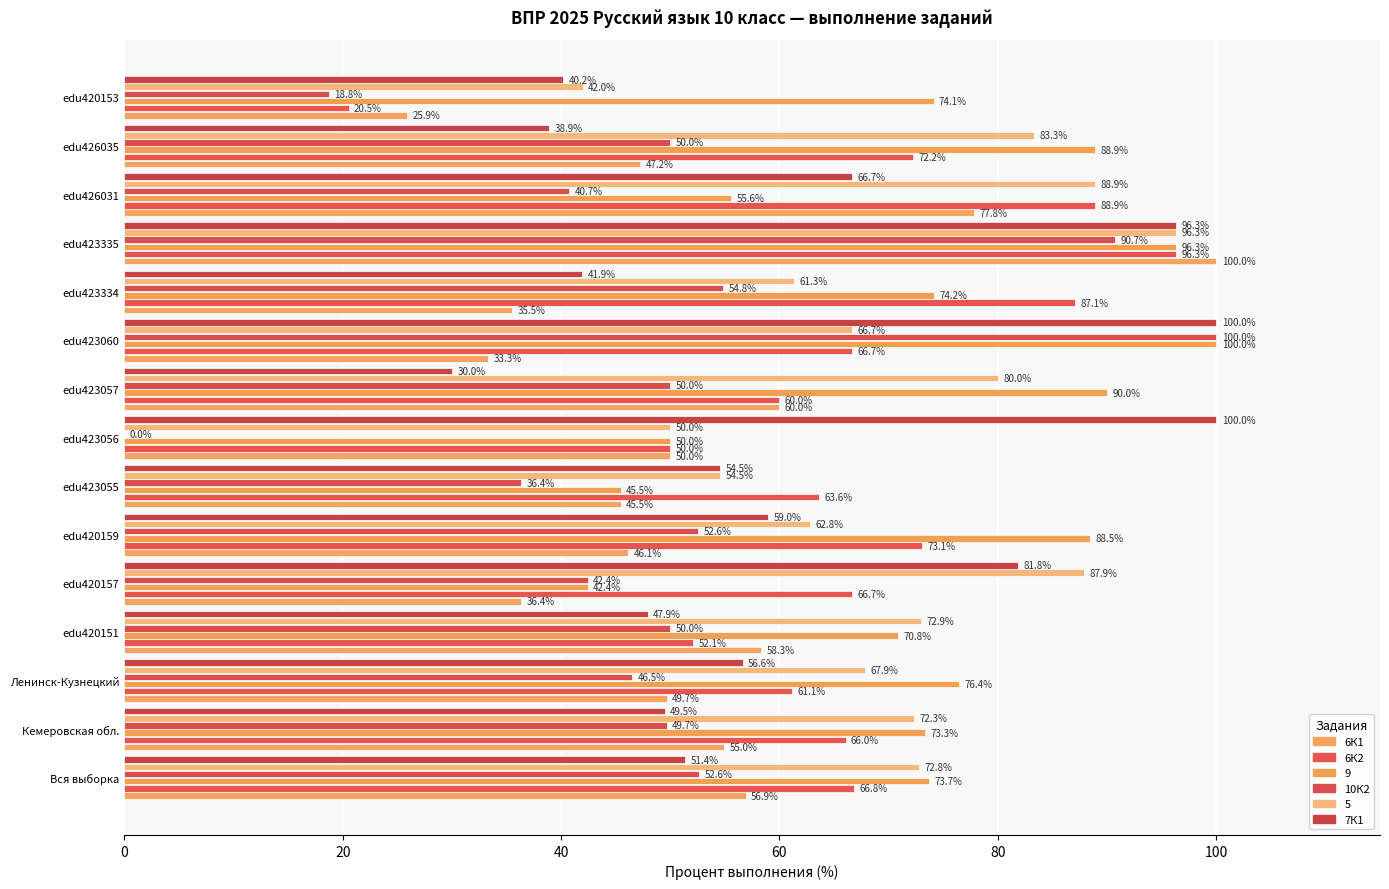

What position from the left is edu420151?

4